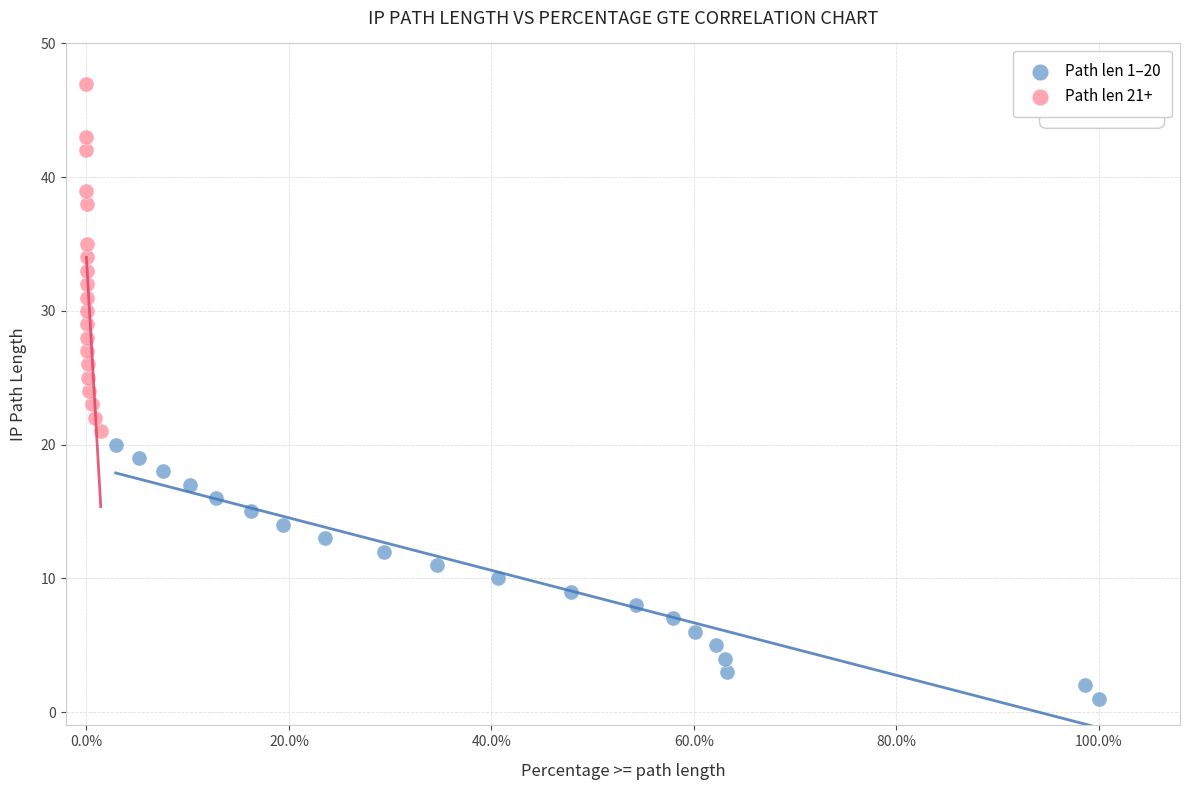

Which series has the widest spread of Y values?

Path len 21+